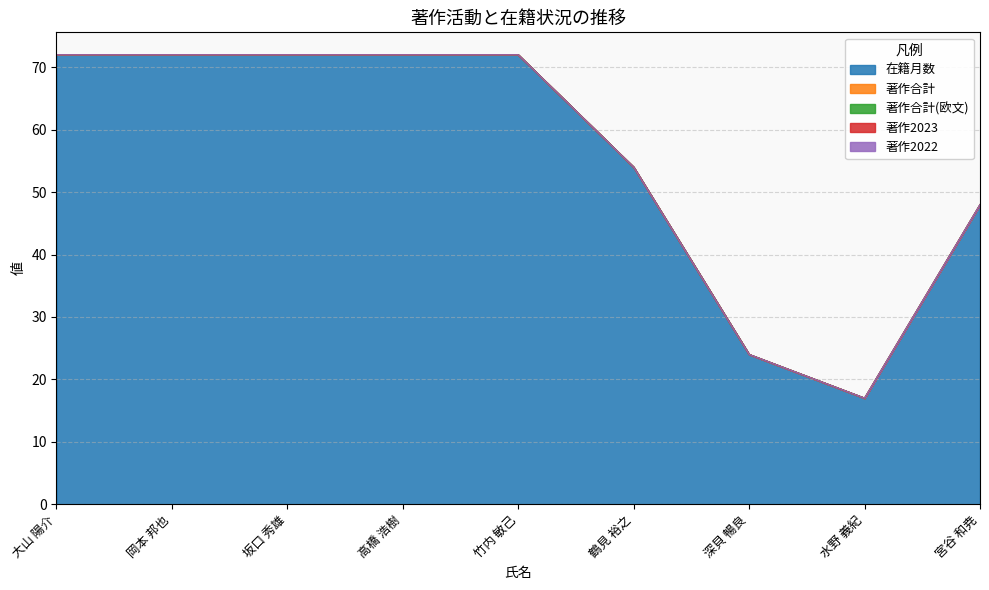

Which series has the widest spread of values?

在籍月数